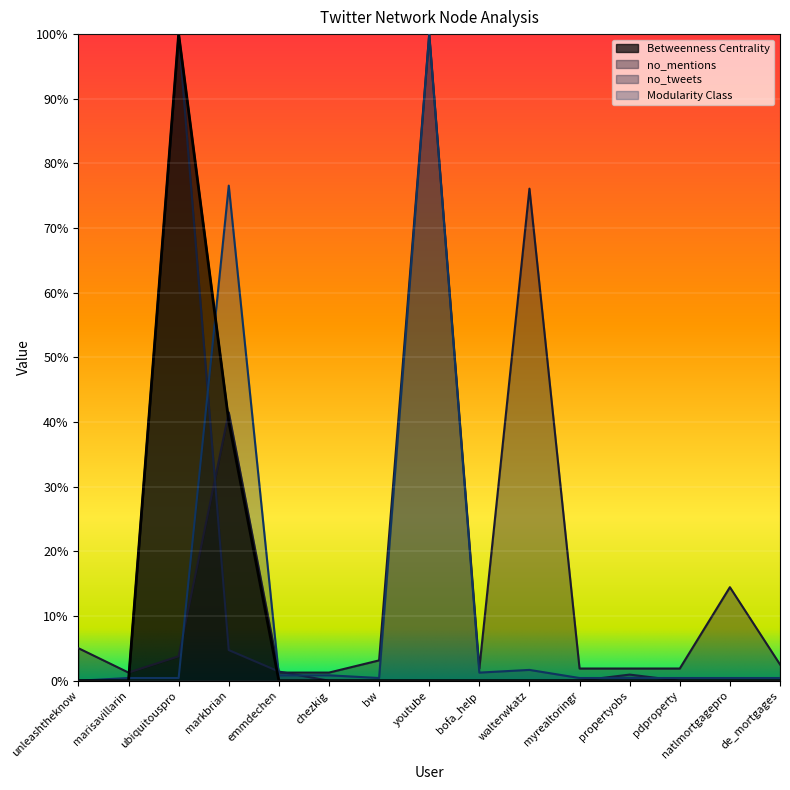

Reading right to left, transcribe all the data shown in this chart.

no_tweets: de_mortgages=0.0	natlmortgagepro=0.0	pdproperty=0.0	propertyobs=0.0	myrealtoringr=0.0	walterwkatz=0.0	bofa_help=0.0	youtube=0.0	bw=0.0	chezkig=0.0	emmdechen=0.0	markbrian=0.0	ubiquitouspro=1.0	marisavillarin=0.0	unleashtheknow=0.0
no_mentions: de_mortgages=0.0	natlmortgagepro=0.1	pdproperty=0.0	propertyobs=0.0	myrealtoringr=0.0	walterwkatz=0.8	bofa_help=0.0	youtube=1.0	bw=0.0	chezkig=0.0	emmdechen=0.0	markbrian=0.4	ubiquitouspro=0.0	marisavillarin=0.0	unleashtheknow=0.1
Betweenness Centrality: de_mortgages=0.0	natlmortgagepro=0.0	pdproperty=0.0	propertyobs=0.0	myrealtoringr=0.0	walterwkatz=0.0	bofa_help=0.0	youtube=0.0	bw=0.0	chezkig=0.0	emmdechen=0.0	markbrian=0.4	ubiquitouspro=1.0	marisavillarin=0.0	unleashtheknow=0.0
Modularity Class: de_mortgages=0.0	natlmortgagepro=0.0	pdproperty=0.0	propertyobs=0.0	myrealtoringr=0.0	walterwkatz=0.0	bofa_help=0.0	youtube=1.0	bw=0.0	chezkig=0.0	emmdechen=0.0	markbrian=0.8	ubiquitouspro=0.0	marisavillarin=0.0	unleashtheknow=0.0